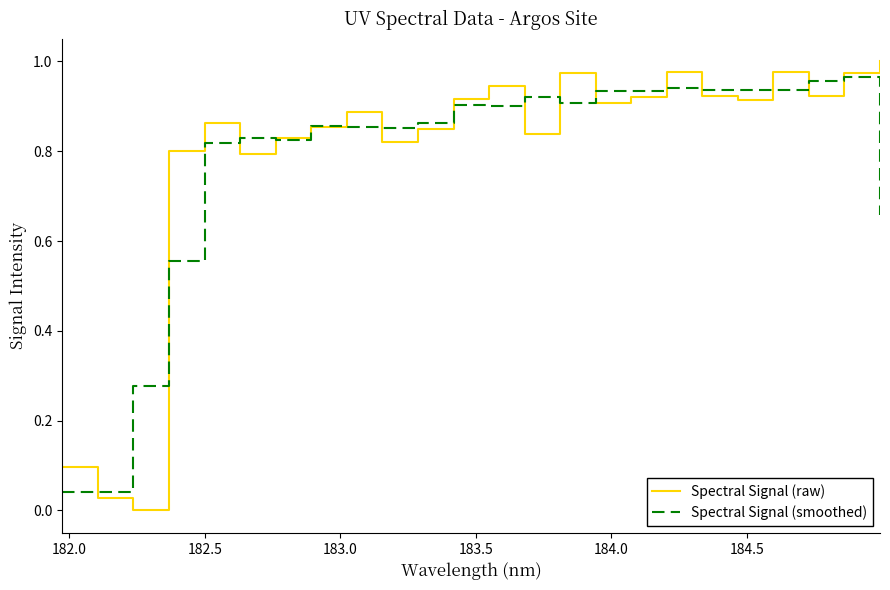

True or false: Spectral Signal (raw) has more than 1 interior local peaks.

True